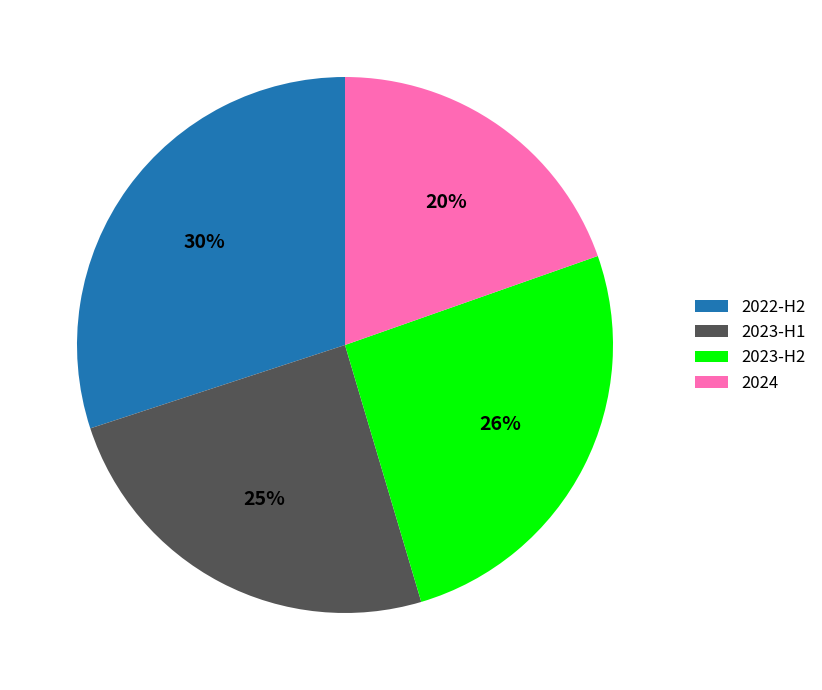

What is the largest slice in the pie chart?

2022-H2